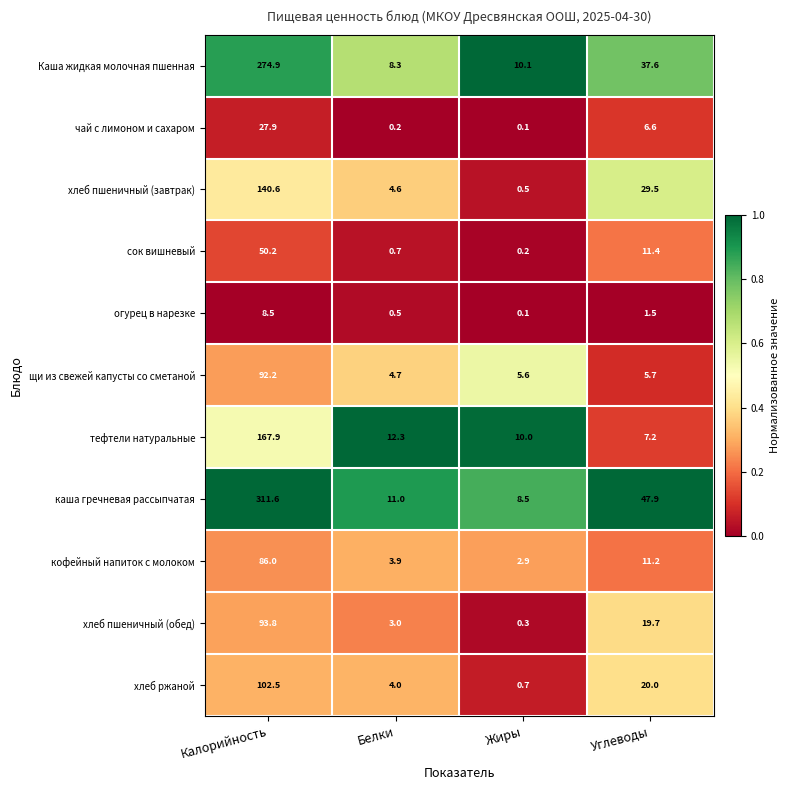

Is it true that огурец в нарезке equals 0.5 at Белки?

True